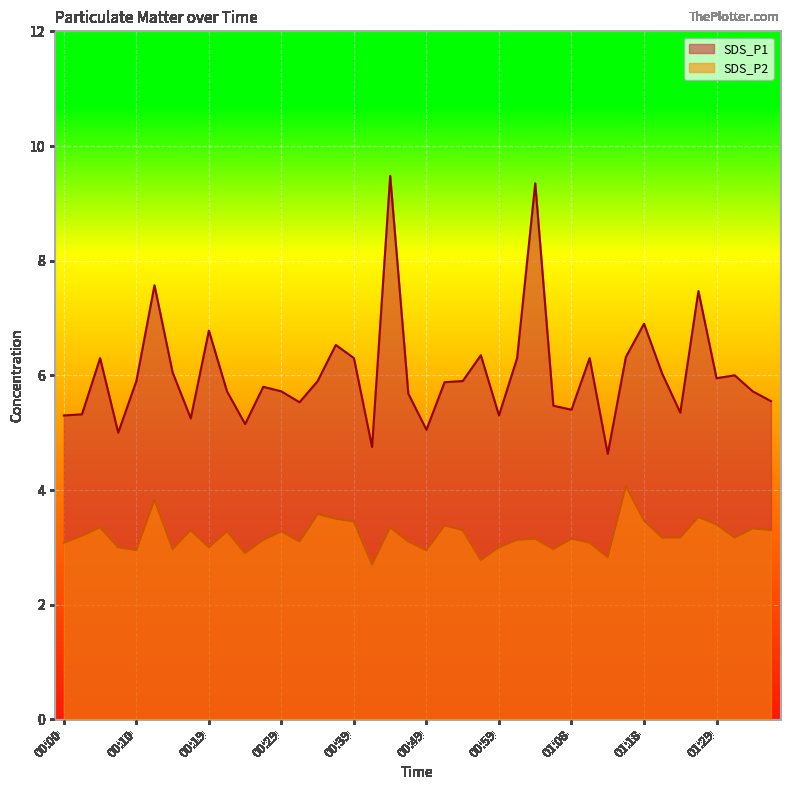

At which category is the sum across all series the highest?

00:44